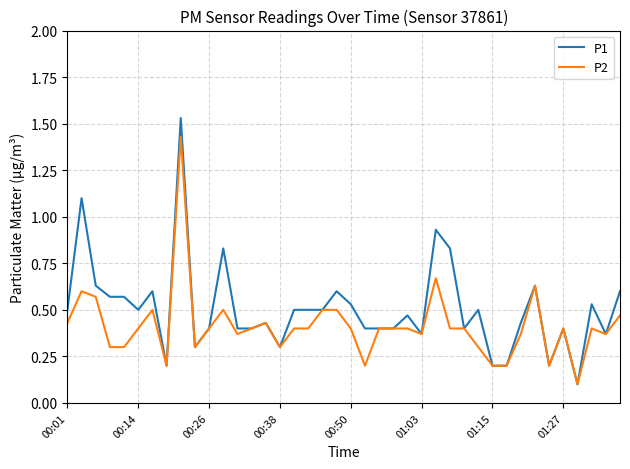

List the series in order of their peak value, lowest first.

P2, P1